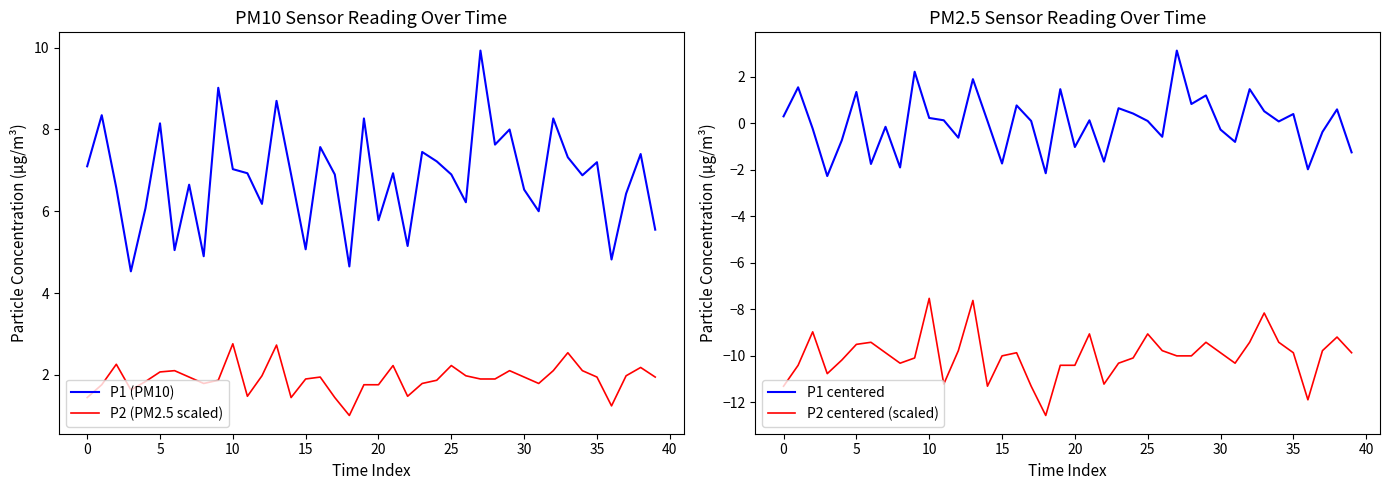

Reading left to right, transcribe all the data shown in this chart.

P1 (PM10): 7.1	8.3	6.6	4.5	6.1	8.2	5.0	6.7	4.9	9.0	7.0	6.9	6.2	8.7	6.9	5.1	7.6	6.9	4.7	8.3	5.8	6.9	5.2	7.5	7.2	6.9	6.2	9.9	7.6	8.0	6.5	6.0	8.3	7.3	6.9	7.2	4.8	6.4	7.4	5.5
P2 (PM2.5 scaled): 1.4	1.8	2.3	1.6	1.8	2.1	2.1	1.9	1.8	1.9	2.8	1.5	2.0	2.7	1.4	1.9	1.9	1.4	1.0	1.8	1.8	2.2	1.5	1.8	1.9	2.2	2.0	1.9	1.9	2.1	1.9	1.8	2.1	2.5	2.1	1.9	1.2	2.0	2.2	1.9
P1 centered: 0.3	1.5	-0.2	-2.3	-0.7	1.3	-1.8	-0.2	-1.9	2.2	0.2	0.1	-0.6	1.9	0.1	-1.7	0.8	0.1	-2.2	1.5	-1.0	0.1	-1.7	0.6	0.4	0.1	-0.6	3.1	0.8	1.2	-0.3	-0.8	1.5	0.5	0.1	0.4	-2.0	-0.4	0.6	-1.3
P2 centered (scaled): -11.3	-10.4	-9.0	-10.8	-10.2	-9.5	-9.4	-9.9	-10.3	-10.1	-7.5	-11.2	-9.8	-7.6	-11.3	-10.0	-9.9	-11.3	-12.6	-10.4	-10.4	-9.1	-11.2	-10.3	-10.1	-9.1	-9.8	-10.0	-10.0	-9.4	-9.9	-10.3	-9.4	-8.2	-9.4	-9.9	-11.9	-9.8	-9.2	-9.9